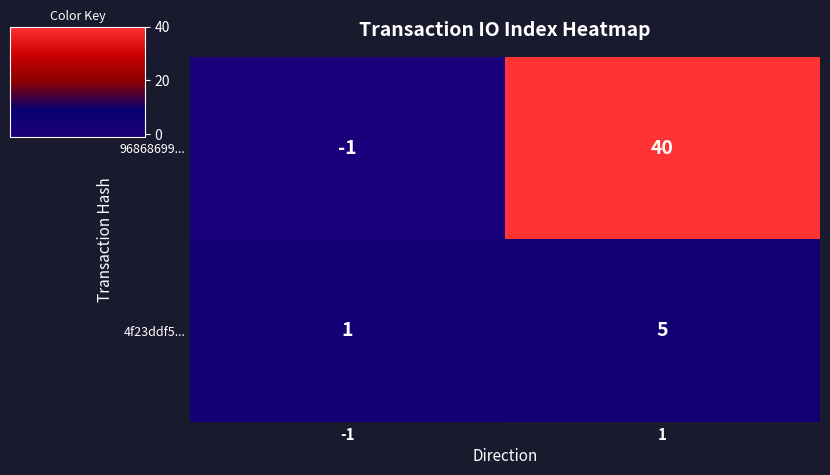

Rank the series at -1 from lowest to highest value.

96868699..., 4f23ddf5...